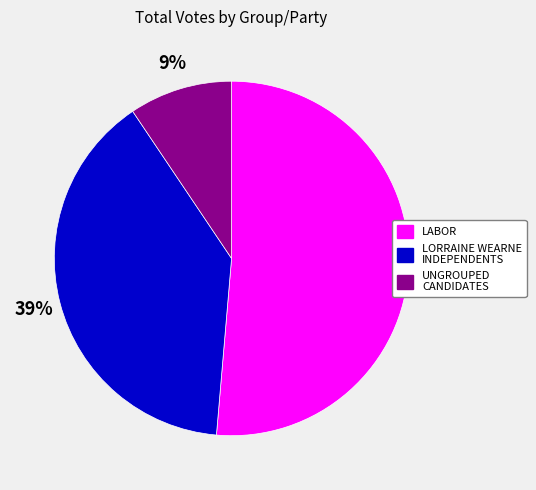

How many slices are in this pie chart?

3